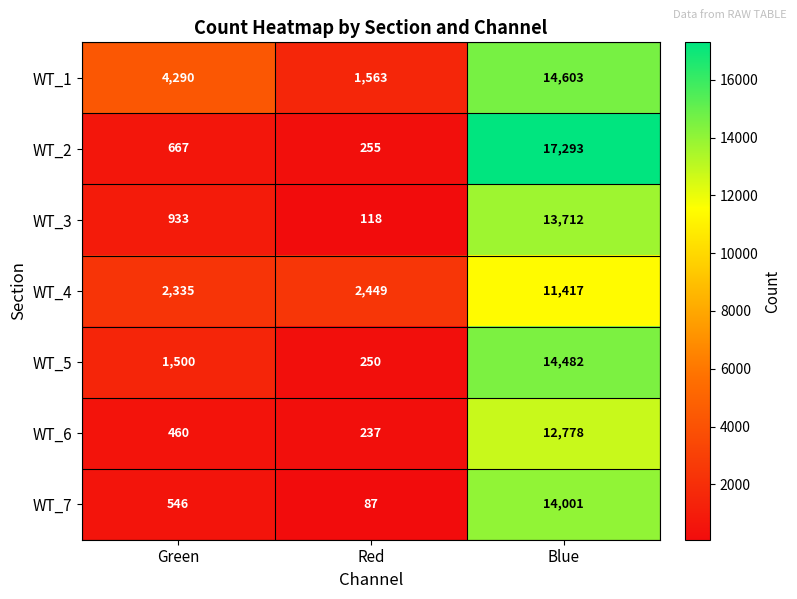

What is the sum of the WT_4 values at Green and Red?

4784